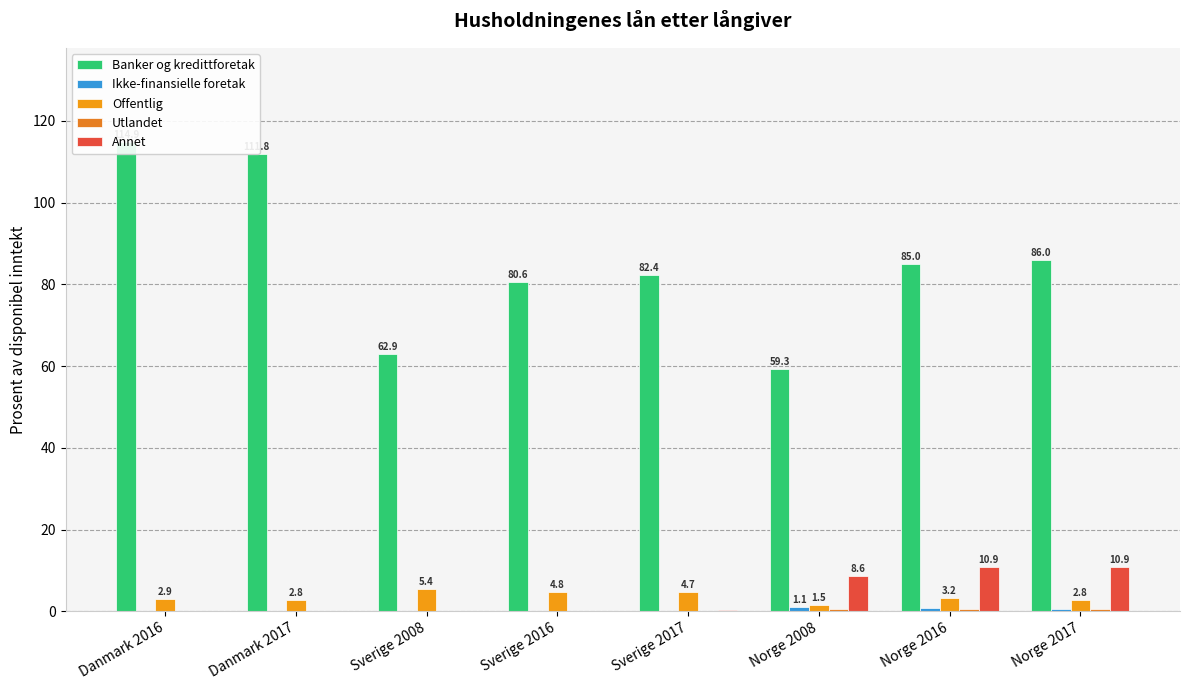

Rank the series at Danmark 2017 from highest to lowest value.

Banker og kredittforetak, Offentlig, Annet, Ikke-finansielle foretak, Utlandet